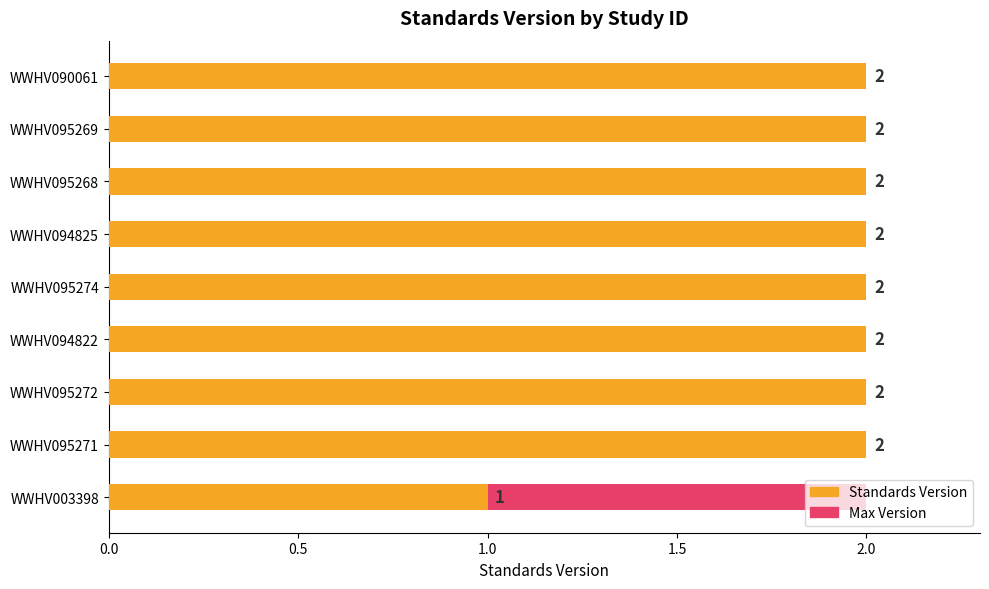

Does the chart contain any negative values?

No